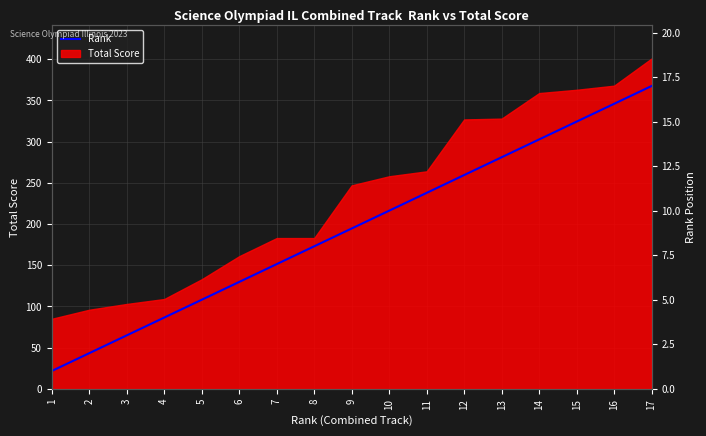

The value at 12 is 17. True or false?

False